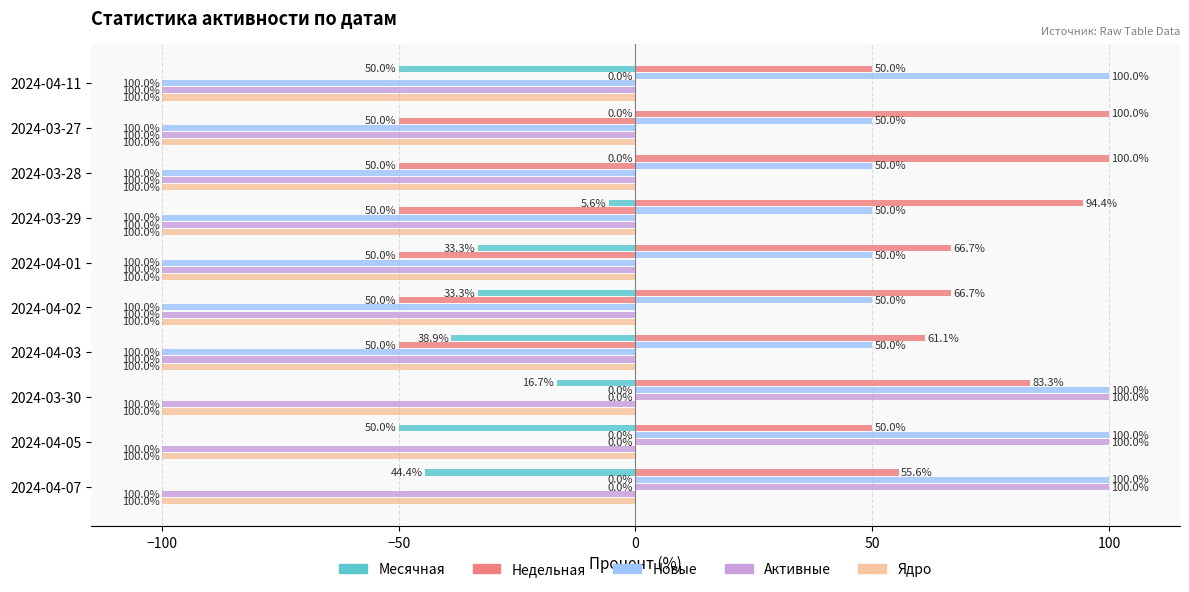

How many bars are there in total?

60